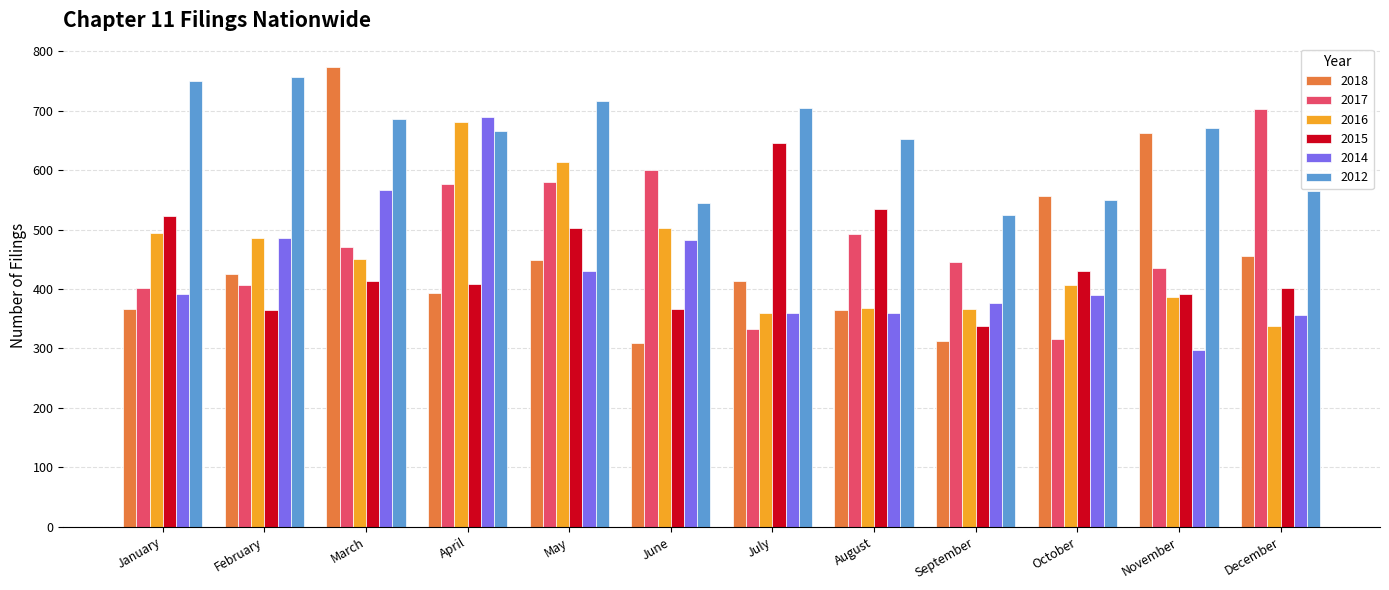

Which series has the largest range (max minus min)?

2018